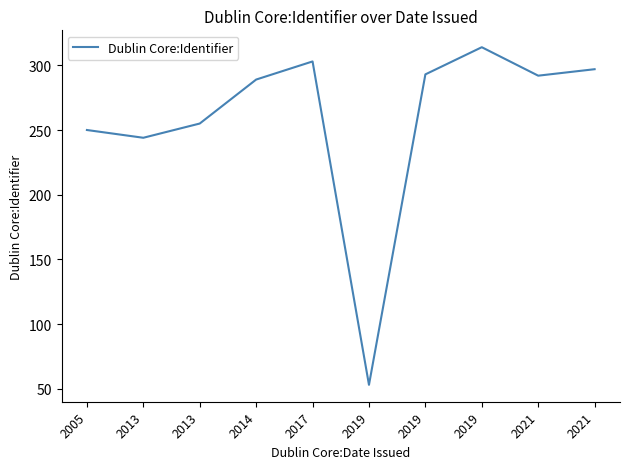

Read the value at 2021, to the nearest 10.

290